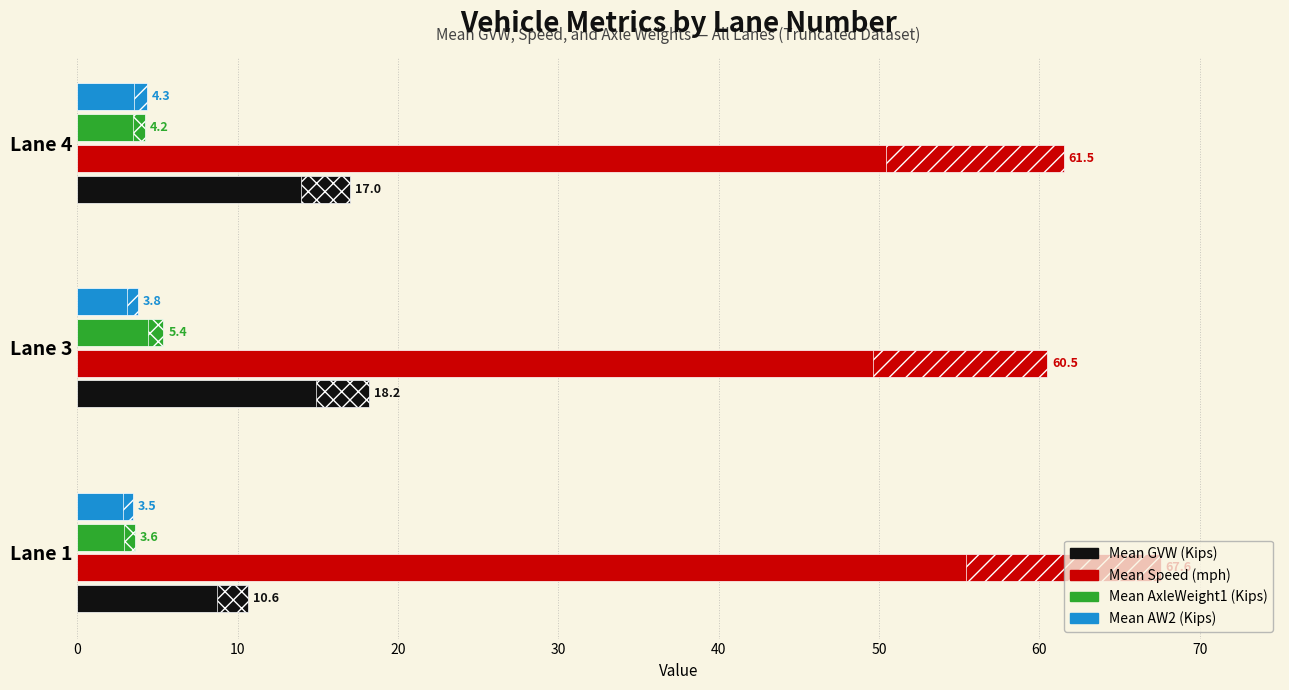

What is the value of the Mean GVW (Kips) bar at the 1st from the left?

10.6